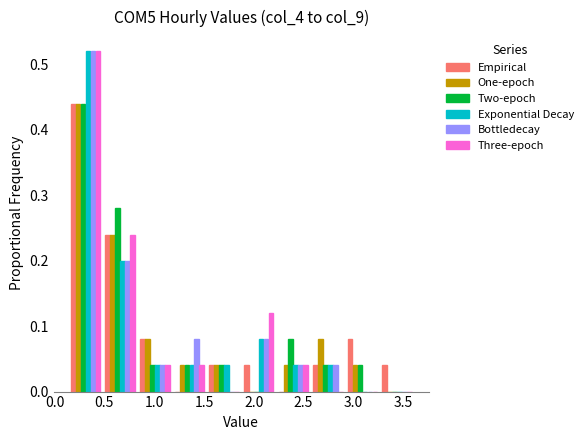

Reading left to right, transcribe this chart: for each range on the x-axis, give the height of each series' bar. Neither the bar edges nor the heights are printed on the chart, so give them approximately, as read against the axes.

0.15 to 0.50: Empirical=0.44	One-epoch=0.44	Two-epoch=0.44	Exponential Decay=0.52	Bottledecay=0.52	Three-epoch=0.52
0.50 to 0.85: Empirical=0.24	One-epoch=0.24	Two-epoch=0.28	Exponential Decay=0.20	Bottledecay=0.20	Three-epoch=0.24
0.85 to 1.20: Empirical=0.08	One-epoch=0.08	Two-epoch=0.04	Exponential Decay=0.04	Bottledecay=0.04	Three-epoch=0.04
1.20 to 1.55: Empirical=0	One-epoch=0.04	Two-epoch=0.04	Exponential Decay=0.04	Bottledecay=0.08	Three-epoch=0.04
1.55 to 1.90: Empirical=0.04	One-epoch=0.04	Two-epoch=0.04	Exponential Decay=0.04	Bottledecay=0	Three-epoch=0
1.90 to 2.20: Empirical=0.04	One-epoch=0	Two-epoch=0	Exponential Decay=0.08	Bottledecay=0.08	Three-epoch=0.12
2.20 to 2.55: Empirical=0	One-epoch=0.04	Two-epoch=0.08	Exponential Decay=0.04	Bottledecay=0.04	Three-epoch=0.04
2.55 to 2.90: Empirical=0.04	One-epoch=0.08	Two-epoch=0.04	Exponential Decay=0.04	Bottledecay=0.04	Three-epoch=0
2.90 to 3.25: Empirical=0.08	One-epoch=0.04	Two-epoch=0.04	Exponential Decay=0	Bottledecay=0	Three-epoch=0
3.25 to 3.60: Empirical=0.04	One-epoch=0	Two-epoch=0	Exponential Decay=0	Bottledecay=0	Three-epoch=0